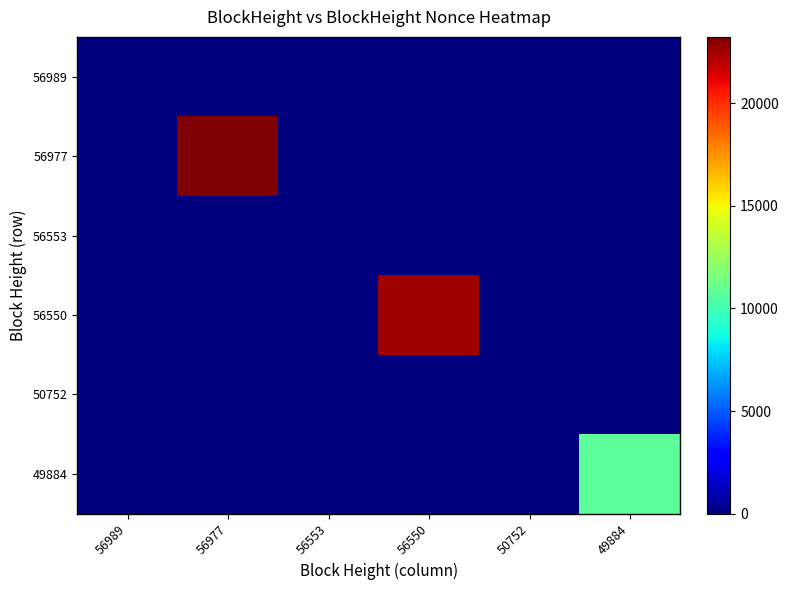

At 50752, list the series in order from largest to smallest.

56989, 56977, 56553, 56550, 50752, 49884